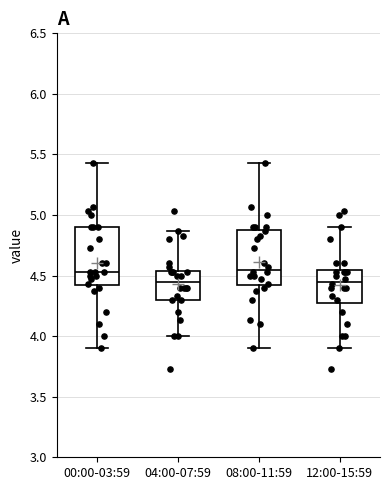

Reading left to right, read every box against the y-axis: the position of its median line, the range the box covers, and the ends of its whiskers. The values are not printed on the chart, so give them approximately, as read against the axis.

00:00-03:59: median 4.55, box 4.40 to 4.90, whiskers 3.90 to 5.45
04:00-07:59: median 4.45, box 4.30 to 4.55, whiskers 4.00 to 4.85
08:00-11:59: median 4.55, box 4.40 to 4.90, whiskers 3.90 to 5.45
12:00-15:59: median 4.45, box 4.30 to 4.55, whiskers 3.90 to 4.90